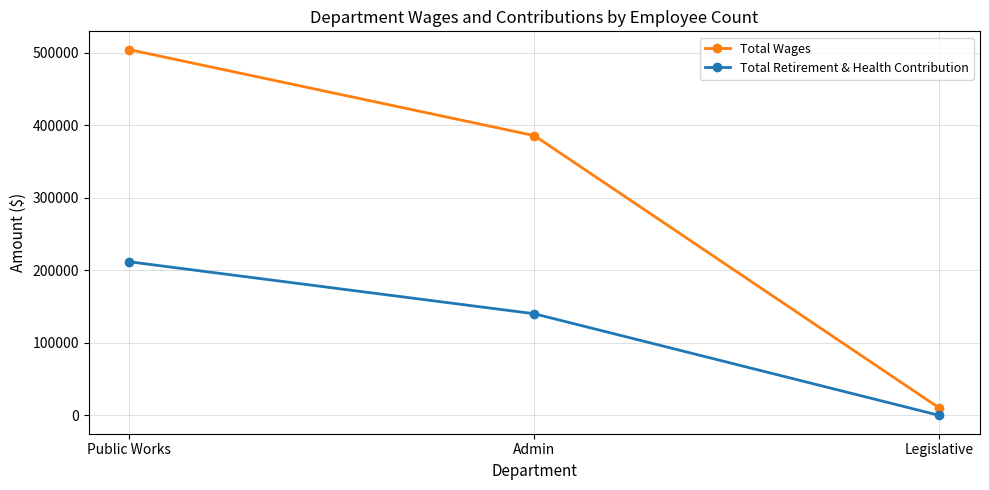

Which series has the largest range (max minus min)?

Total Wages